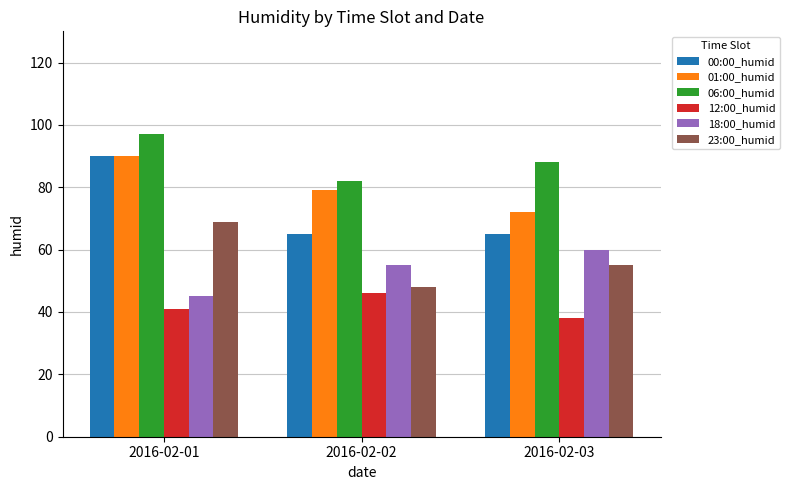

The value of 12:00_humid at 2016-02-03 is 67. True or false?

False